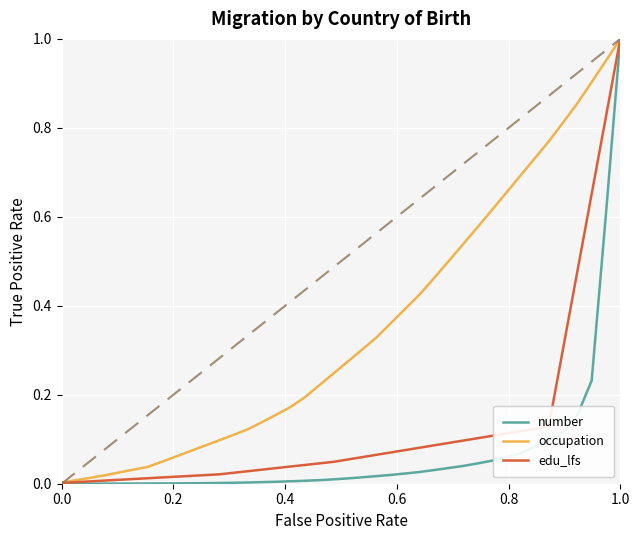

Rank the series by their average value, from lowest to highest.

number, edu_lfs, occupation